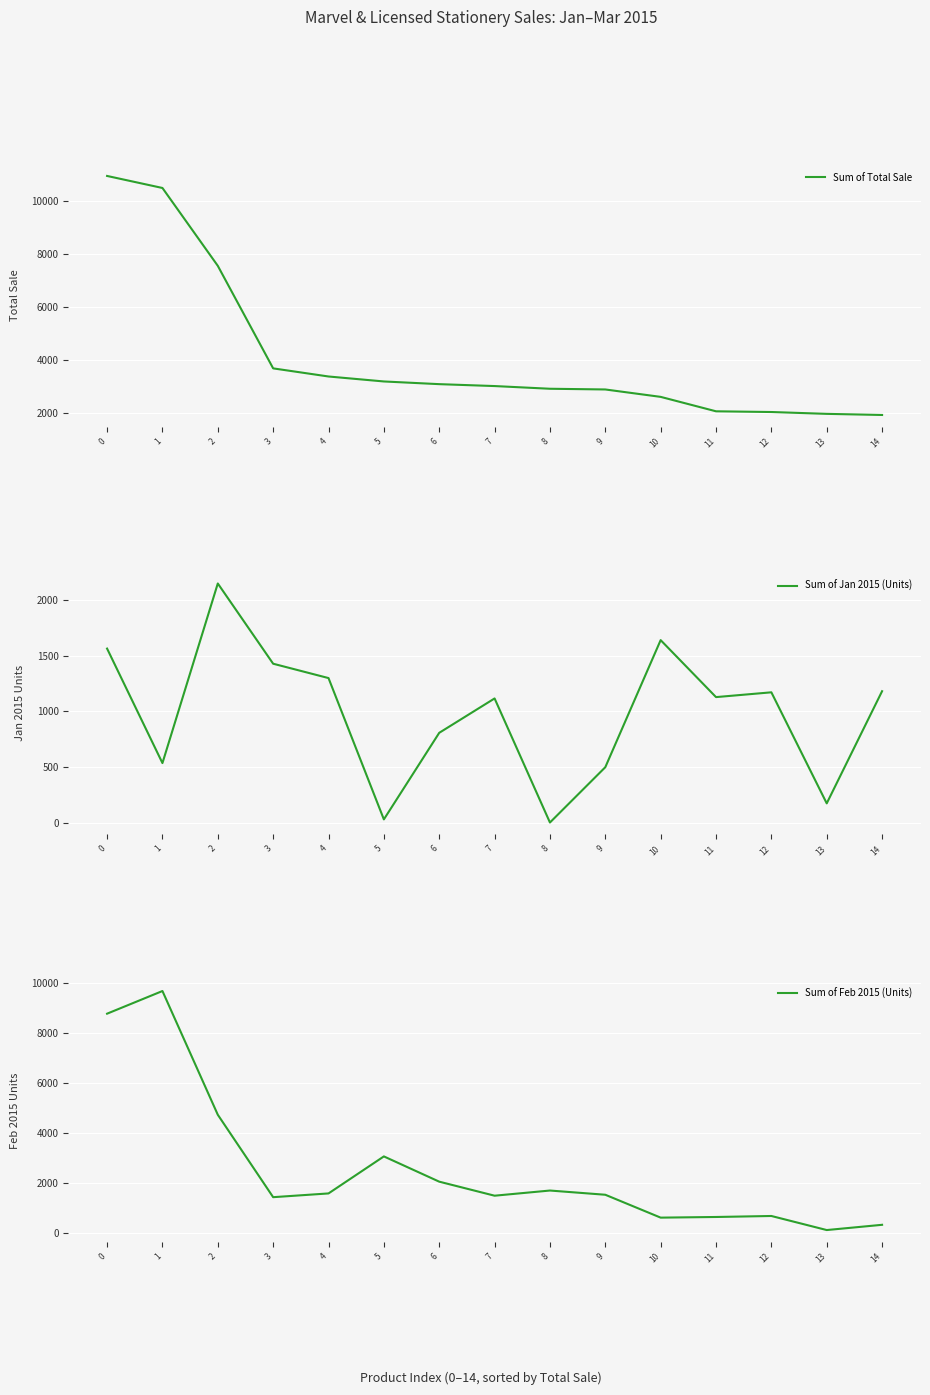

At which label is Sum of Total Sale closest to 6430?

2